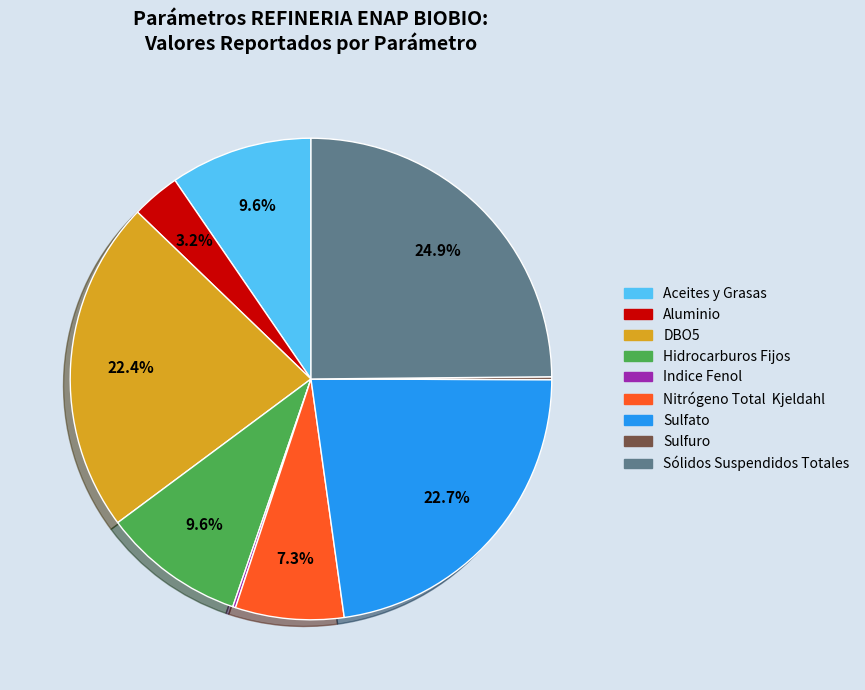

How much of the chart is everything except Sólidos Suspendidos Totales?

75.1%